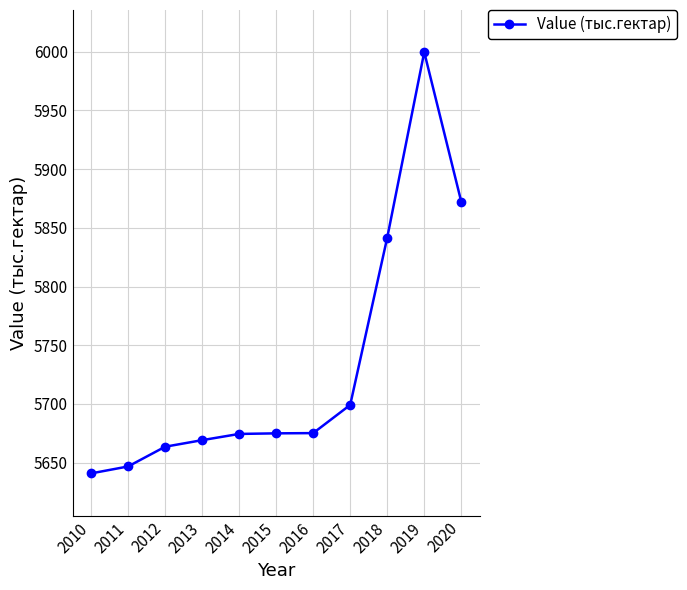

Where is the data nearest to the value 5820?

2018